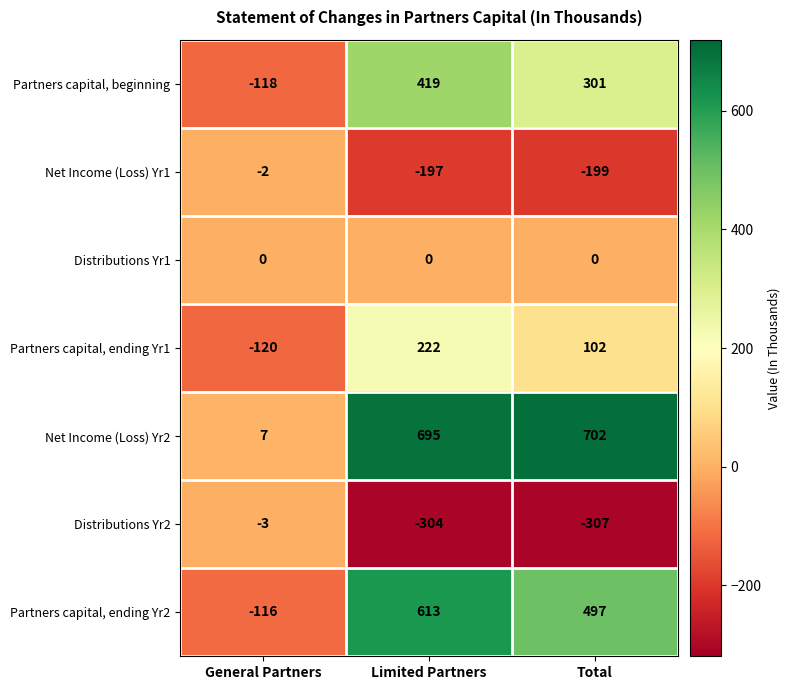

The value of Net Income (Loss) Yr1 at Total is -199. True or false?

True